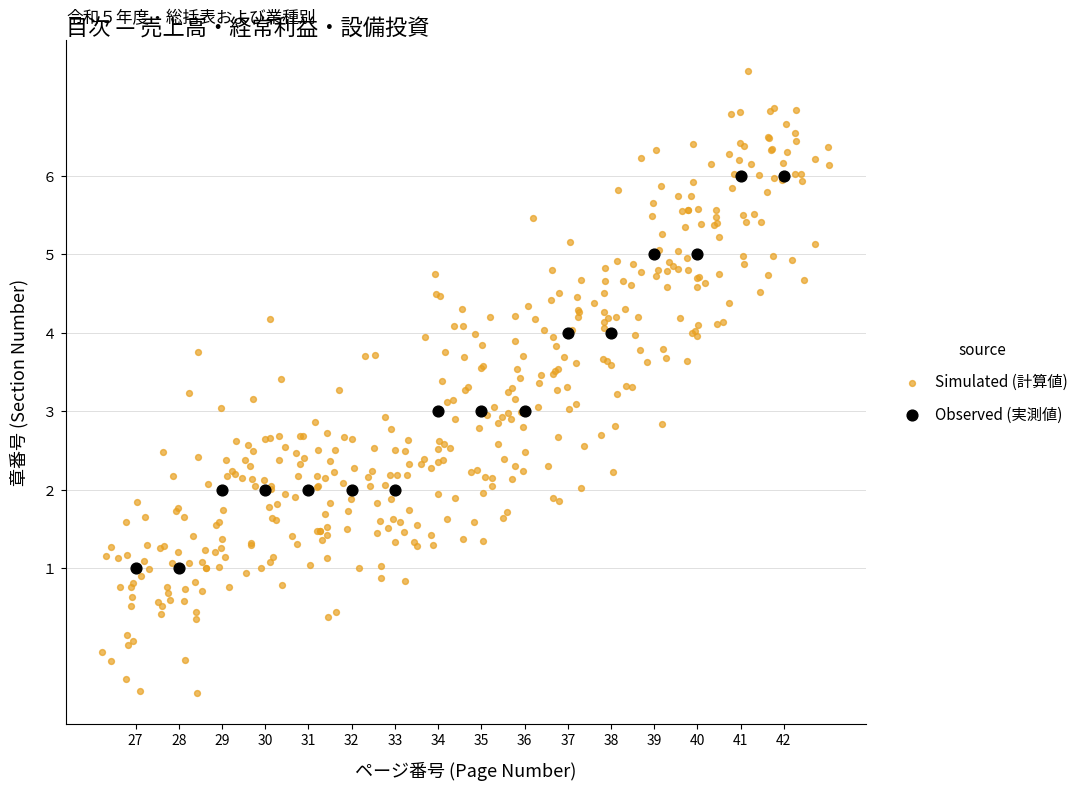

Which series reaches the minimum Y coordinate?

Simulated (計算値)